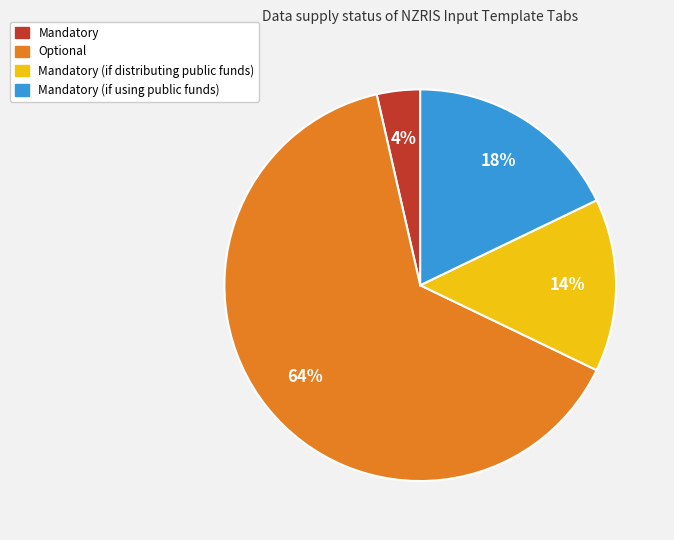

Does any single category account for the majority?

Yes